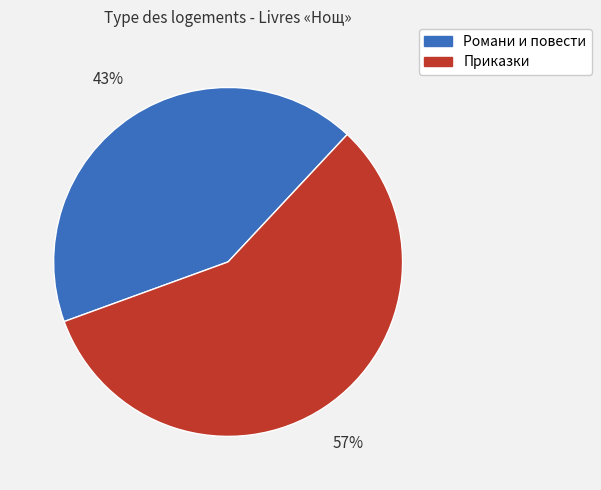

Count the number of slices in the pie.

2